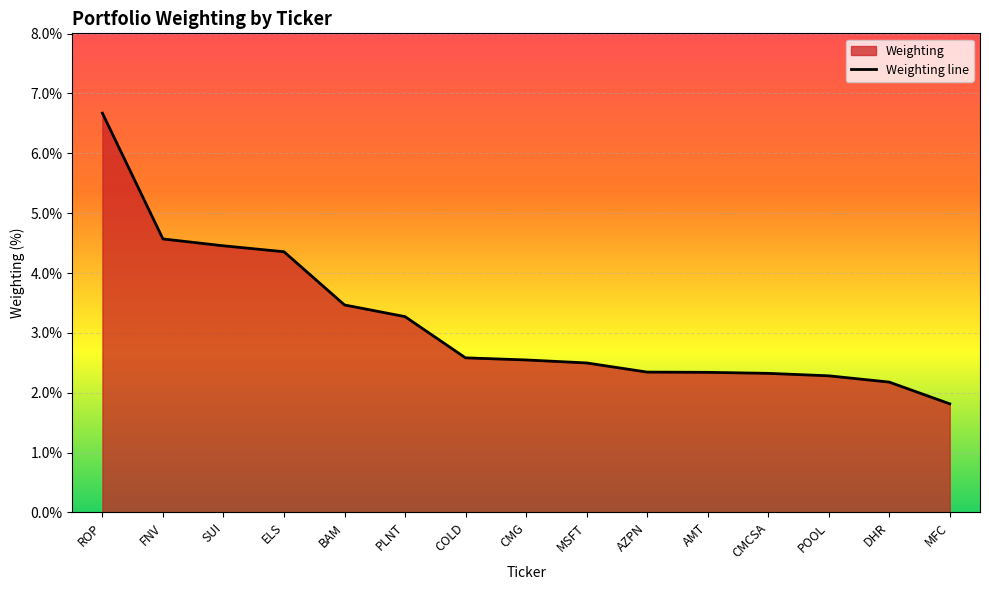

True or false: the data has more than 2 interior local peaks.

False